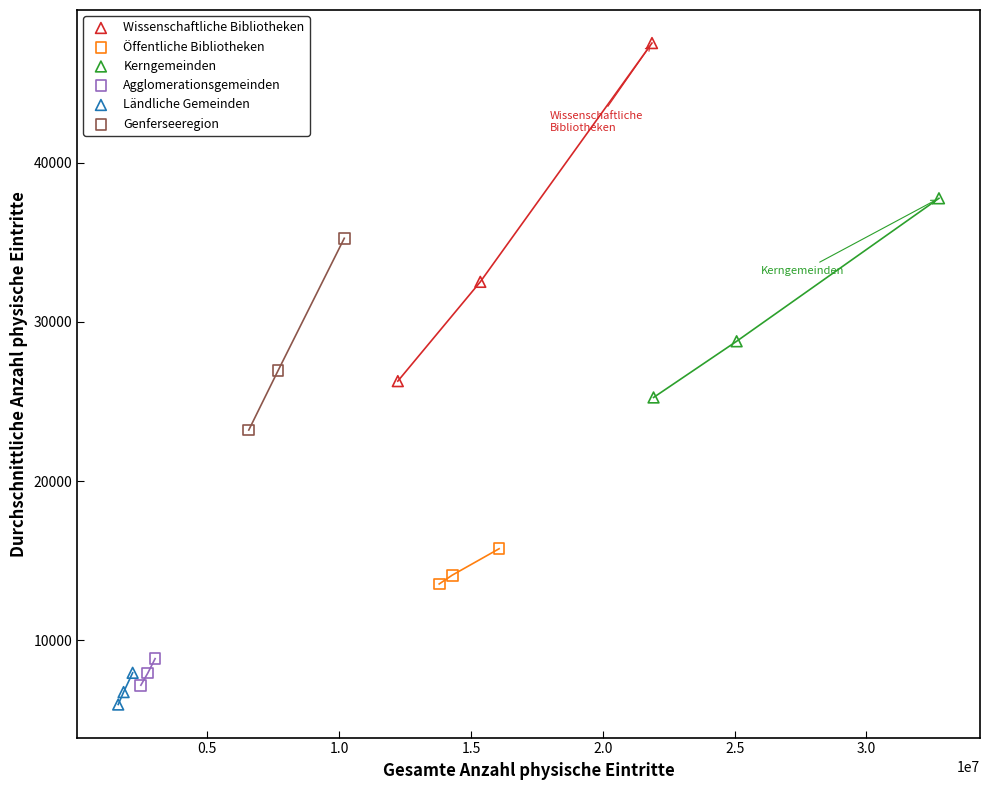

Which series contains the highest Y value?

Wissenschaftliche Bibliotheken